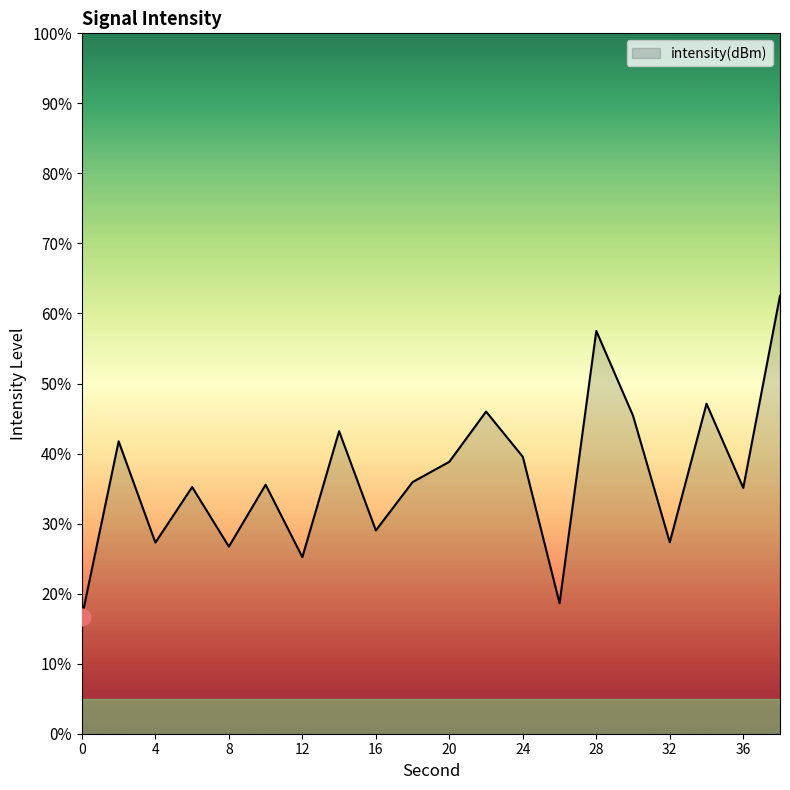

What is the maximum value shown in the chart?

62.5